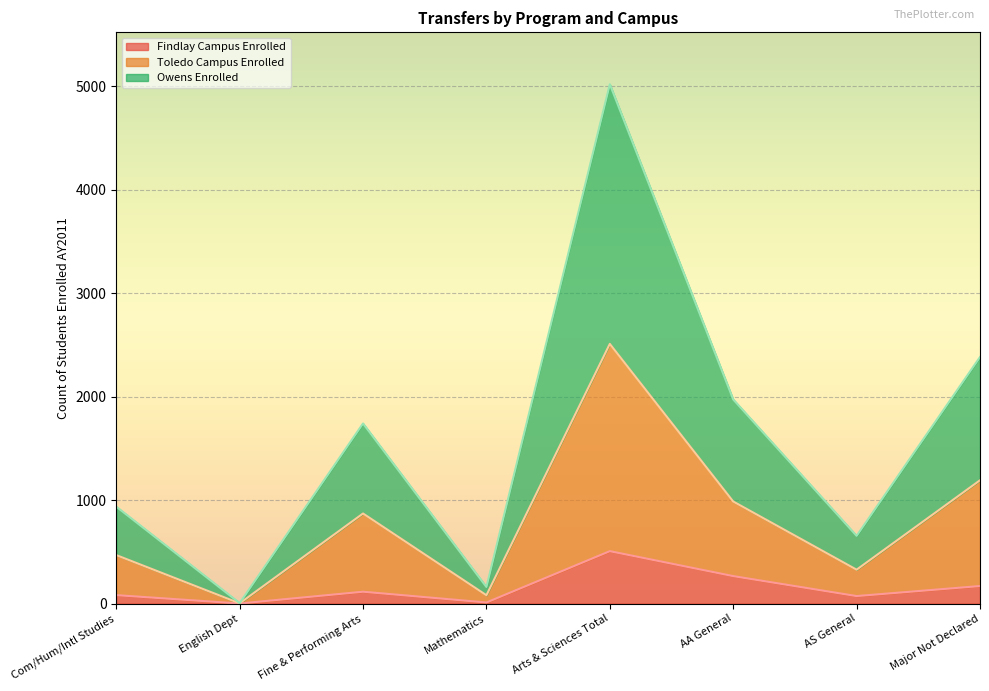

What is the label of the 4th point from the left?

Mathematics